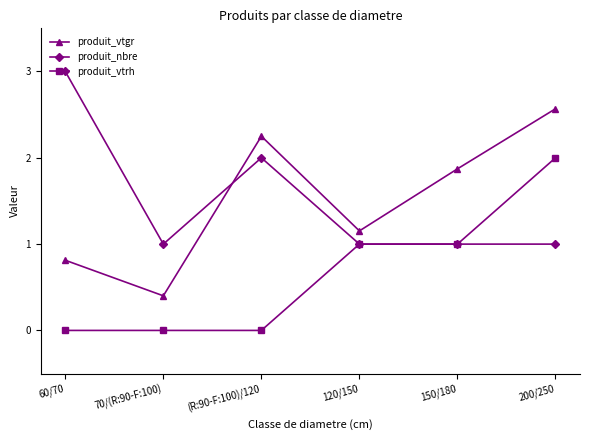

Which label corresponds to the largest value in the chart?

60/70